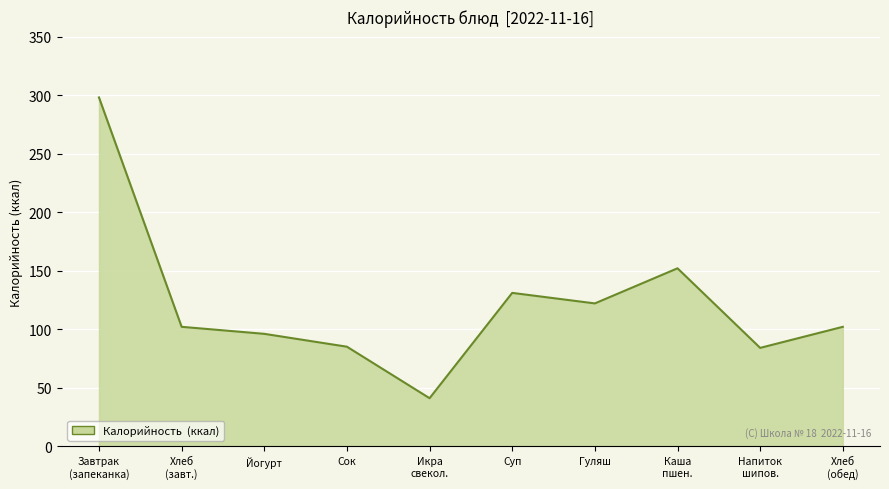

Is it true that the value at Гуляш is 122?

True